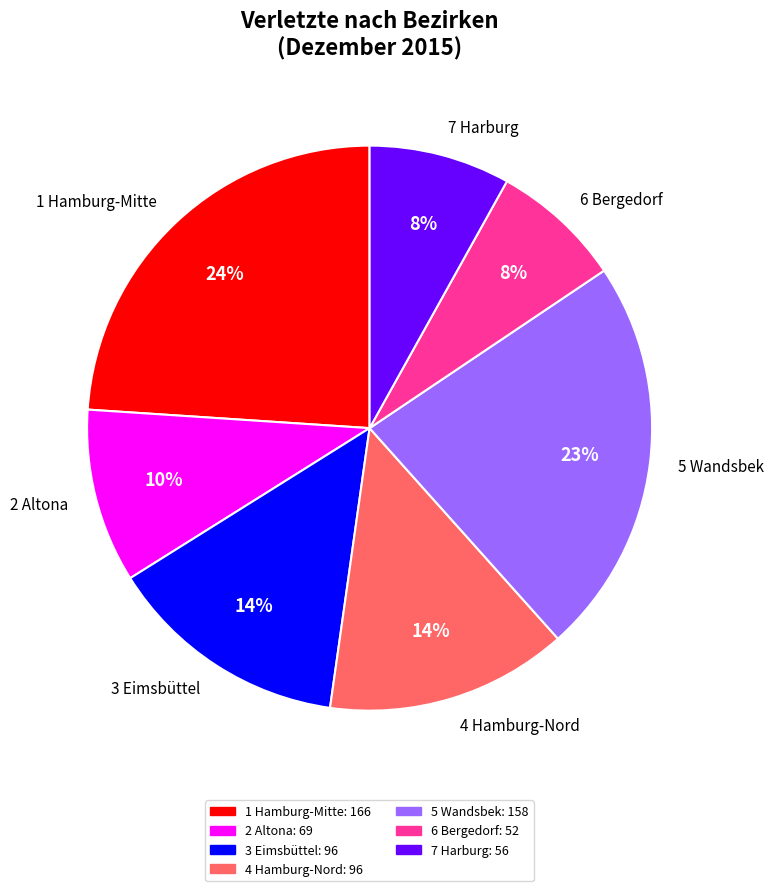

What percentage is the 4 Hamburg-Nord slice, to the nearest percent?

14%